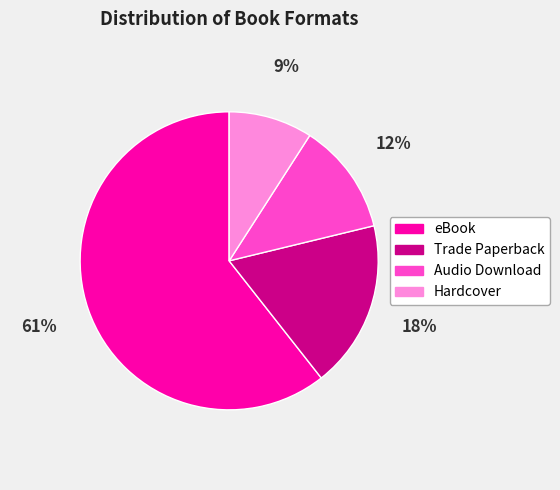

How many segments does this pie chart have?

4